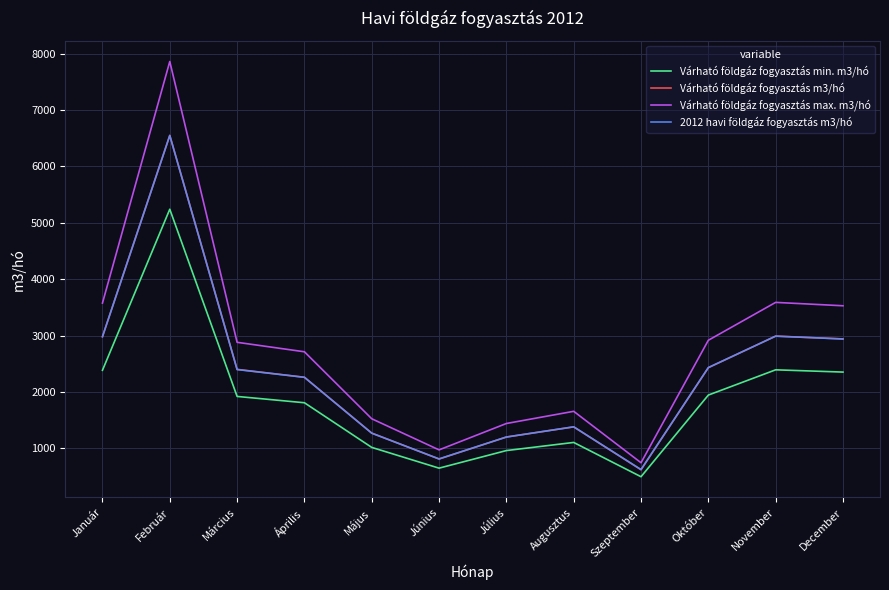

Is it true that Várható földgáz fogyasztás min. m3/hó equals 648 at Június?

True